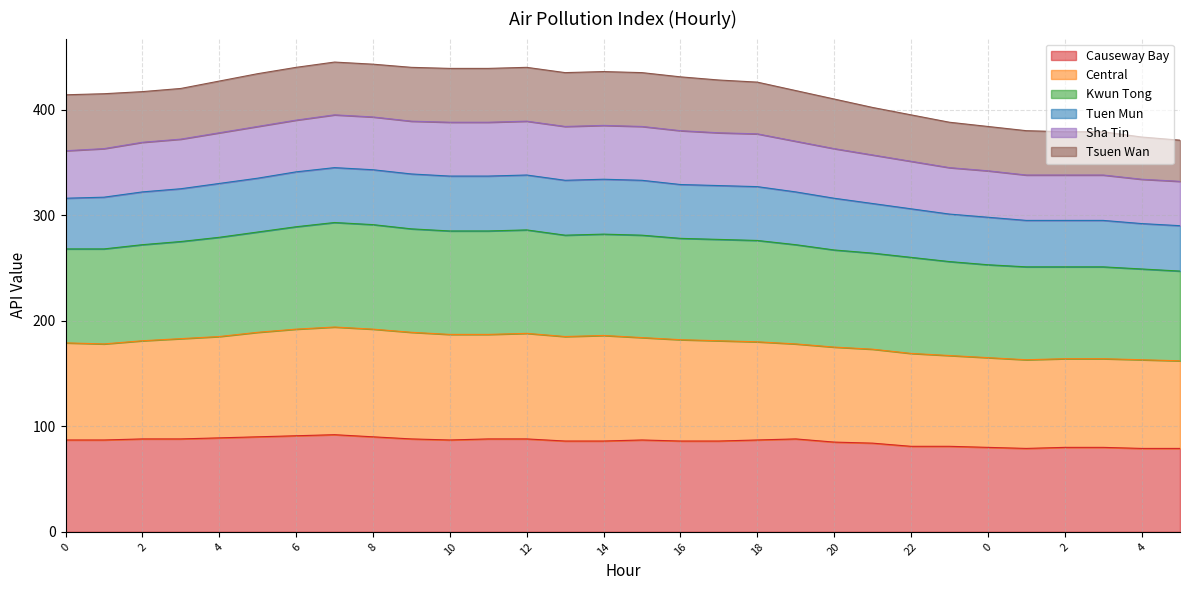

Does the chart display data point markers on the line(s)?

No